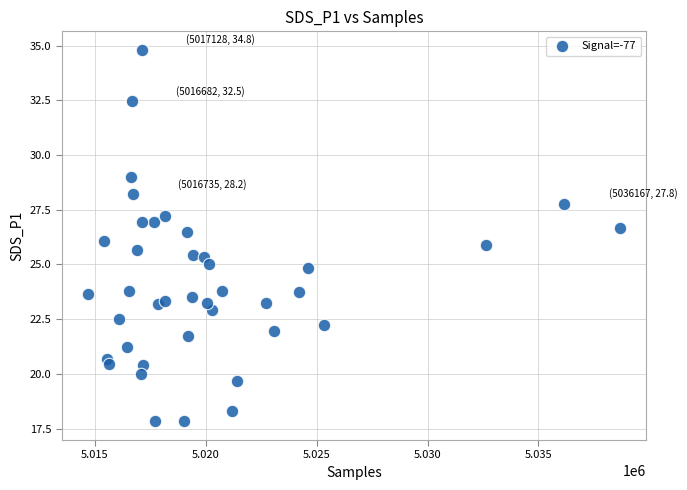

What is the range of X values (max minus min)?

23958.0